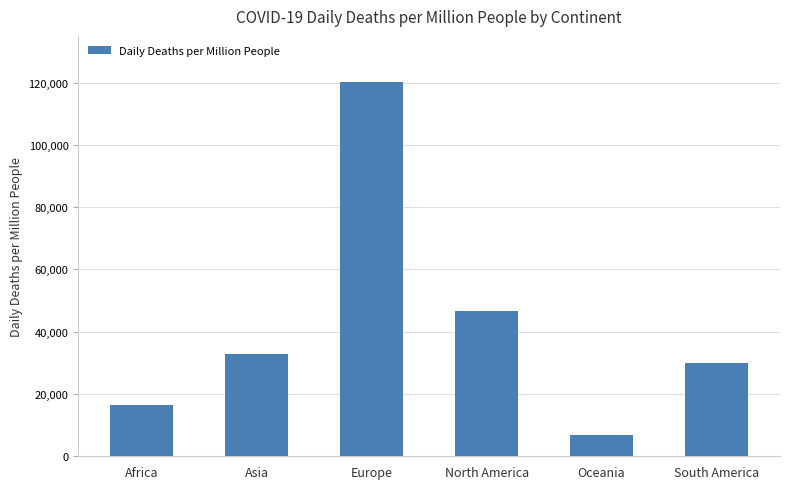

Approximately how many times larger is the value at South America compared to Europe?

0.2